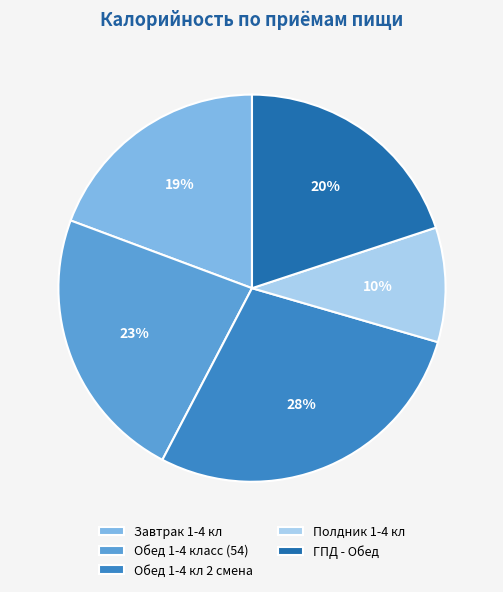

How many segments does this pie chart have?

5